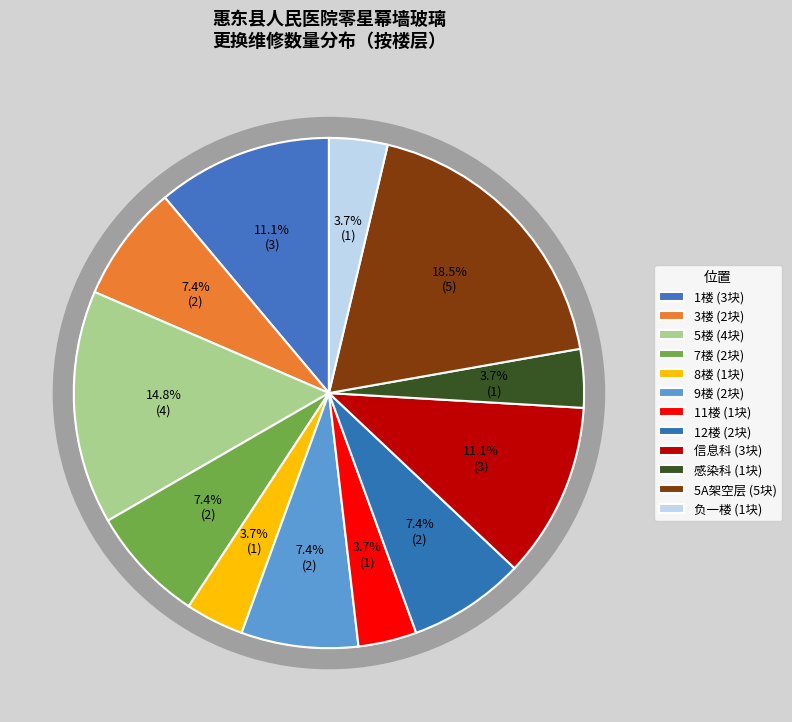

To the nearest percent, what is the combined percentage of 1负一楼维修病床旁 and 5A架空层输送带旁边?

22%